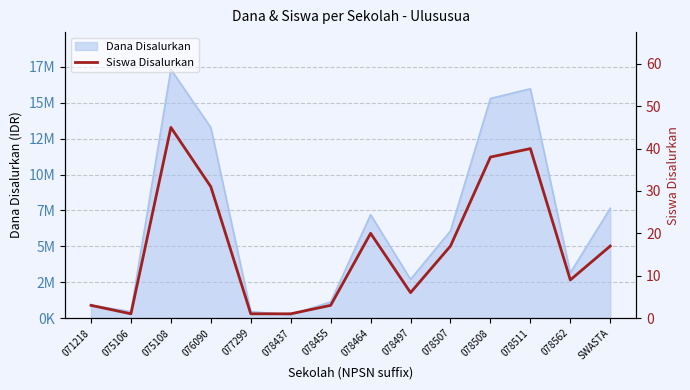

Does the chart have visible grid lines?

Yes